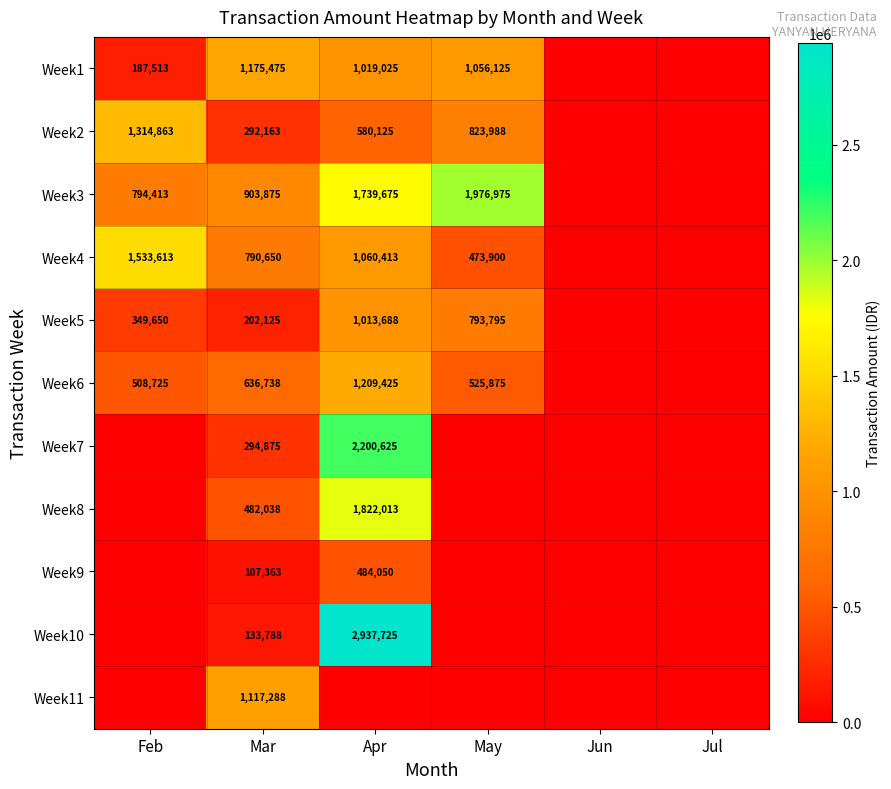

At which category does the chart reach its peak across all series?

Apr